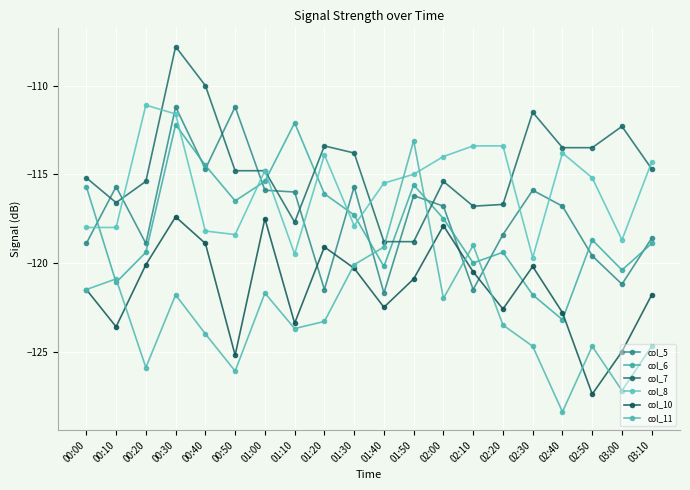

Where is the first local maximum for col_11?

00:10